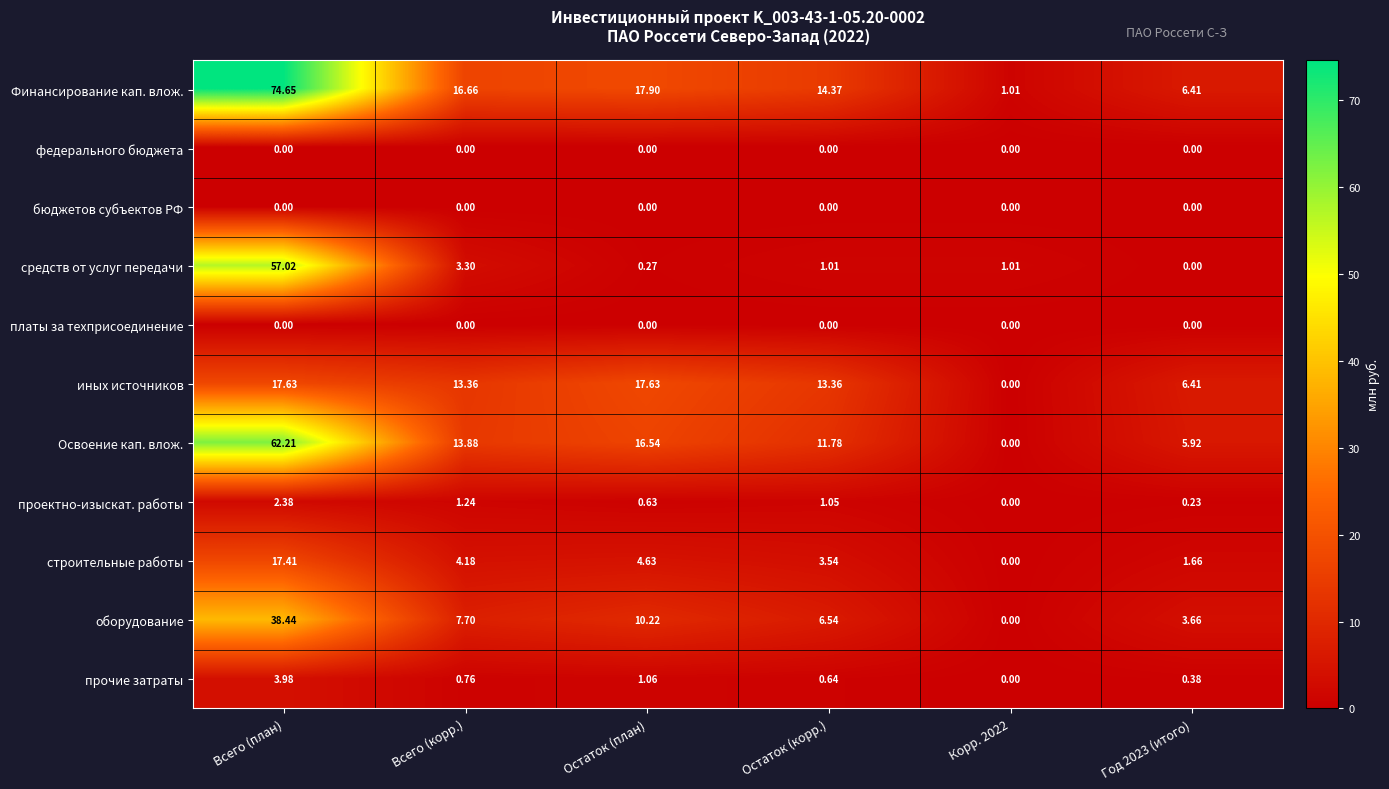

At which category is the sum across all series the highest?

Всего (план)